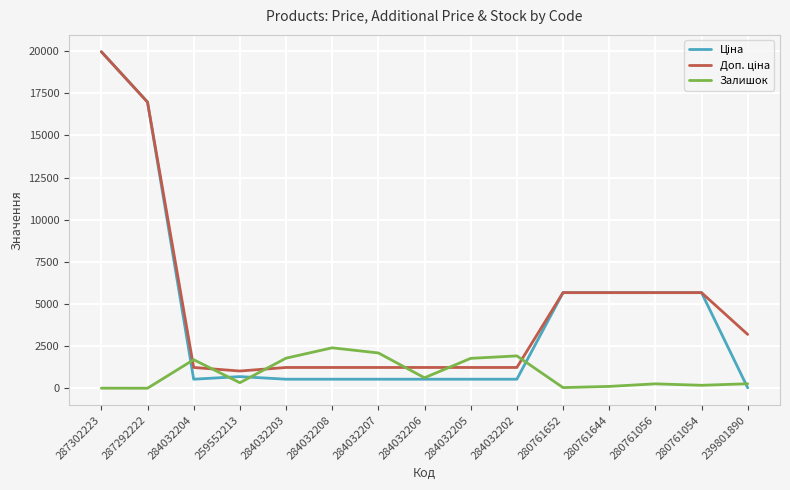

What is the maximum value for Залишок?

2401.0